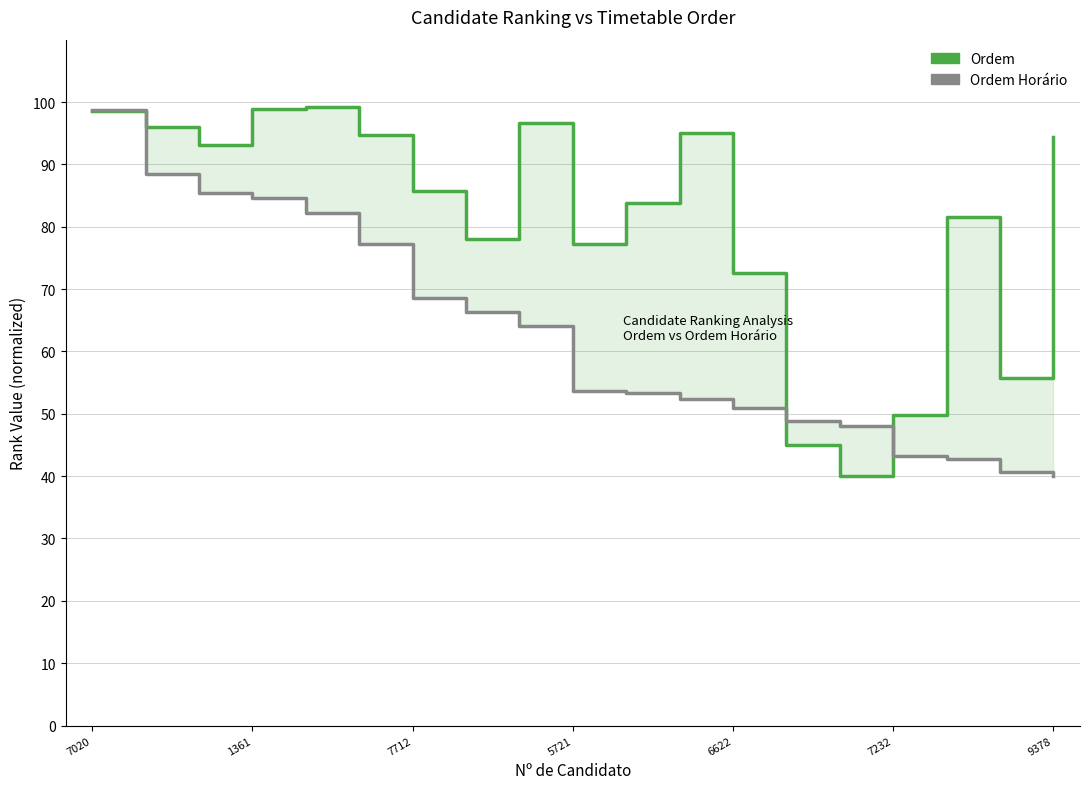

Reading left to right, extract all data points from this chart.

Ordem: 98.5	95.9	93.2	98.9	99.2	94.8	85.8	78.1	96.6	77.3	83.8	95.0	72.7	45.0	40.0	49.8	81.5	55.7	94.4
Ordem Horário: 98.7	88.4	85.3	84.6	82.2	77.2	68.6	66.3	64.1	53.6	53.3	52.3	50.9	48.8	48.1	43.2	42.8	40.7	40.0